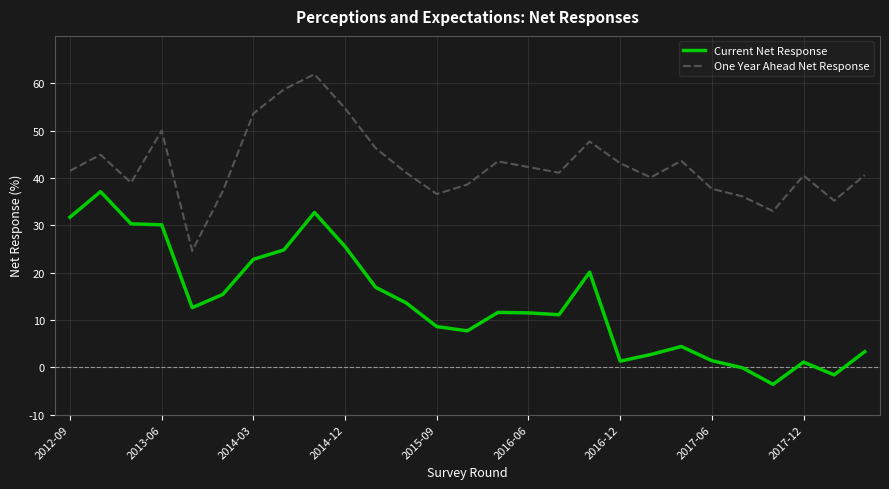

True or false: One Year Ahead Net Response and Current Net Response intersect in this chart.

False